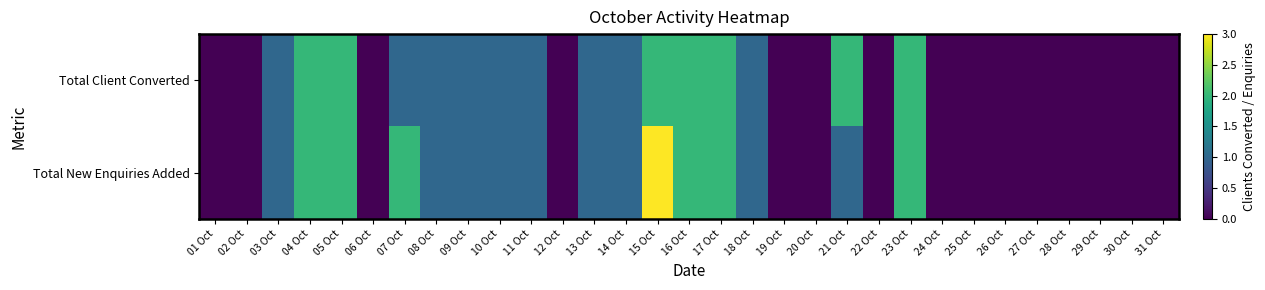

The value of Total New Enquiries Added at 28 Oct is 0. True or false?

True